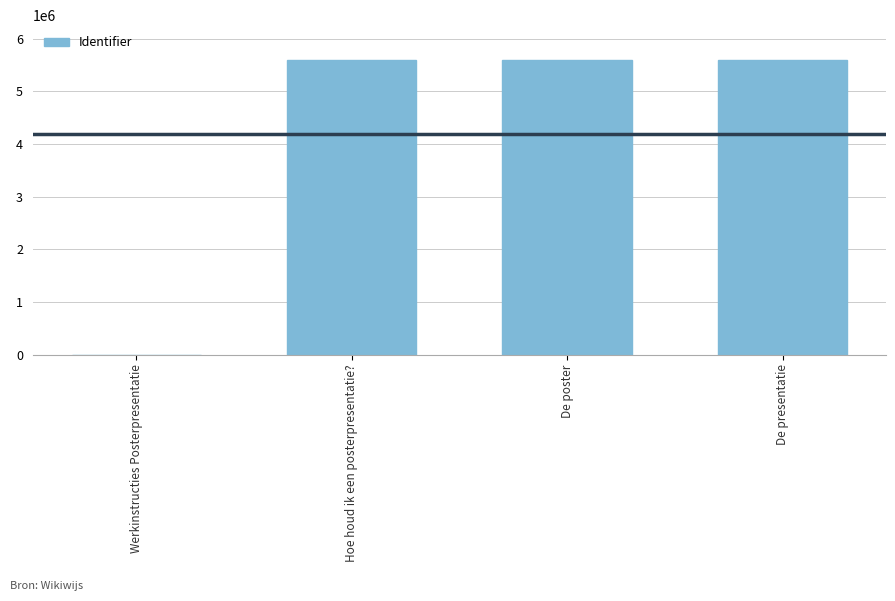

True or false: the data shows 0 at Werkinstructies Posterpresentatie.

True